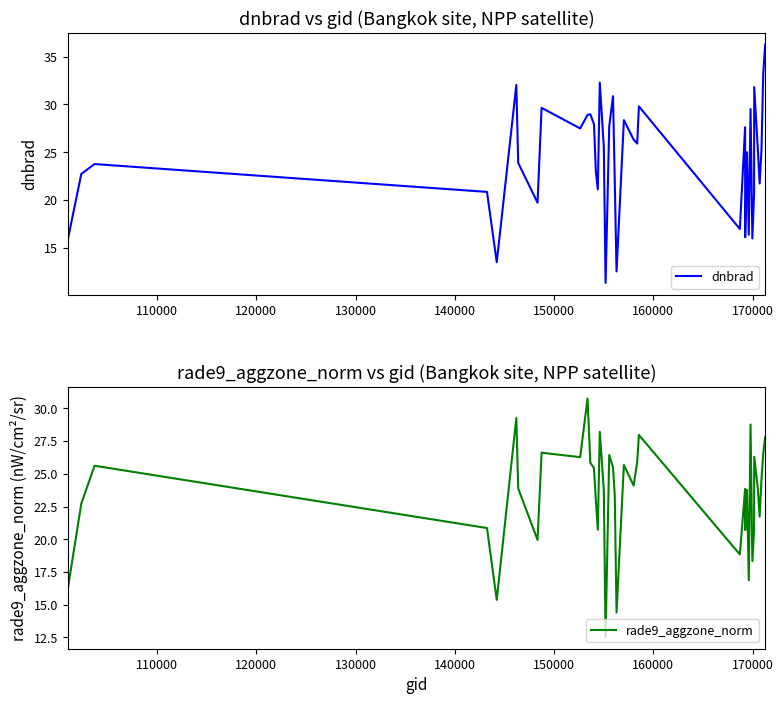

What is the maximum value for dnbrad?

36.2